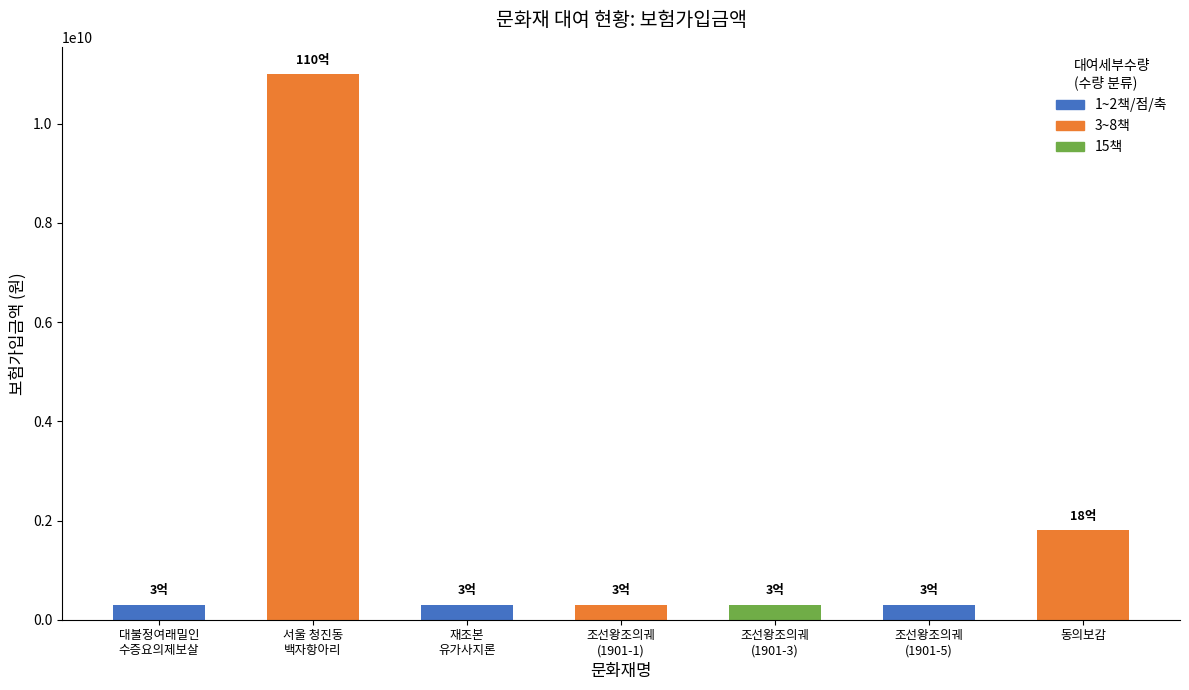

At which label is the value closest to 5650000000?

동의보감